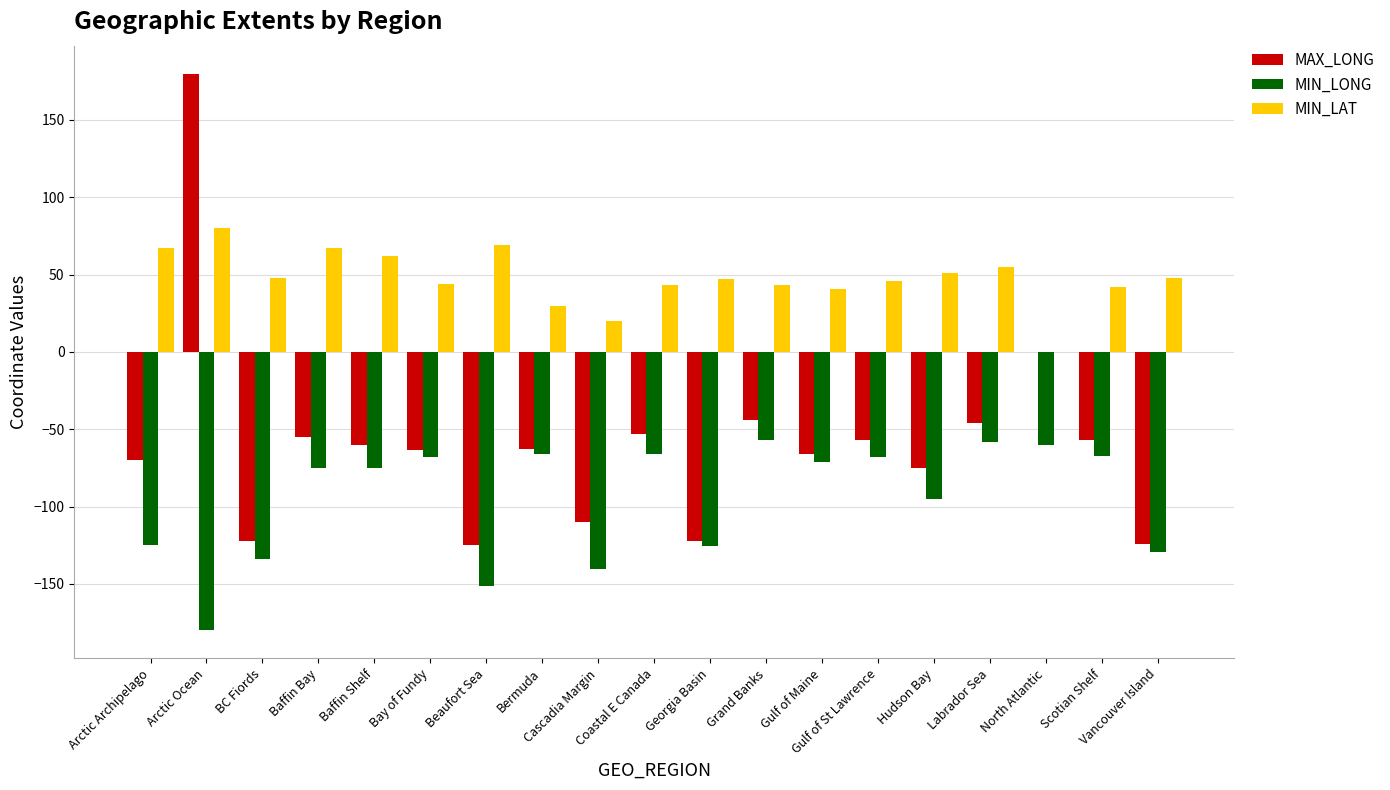

What is the maximum value for MAX_LONG?

180.0